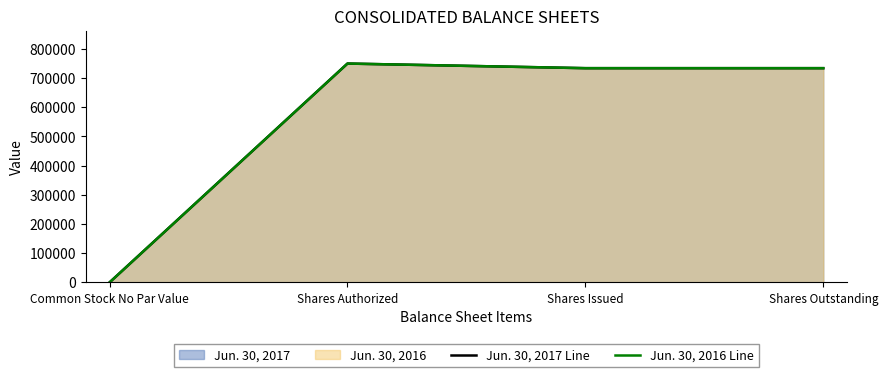

What is the value of the Jun. 30, 2017 Line point at the 2nd from the left?

750000